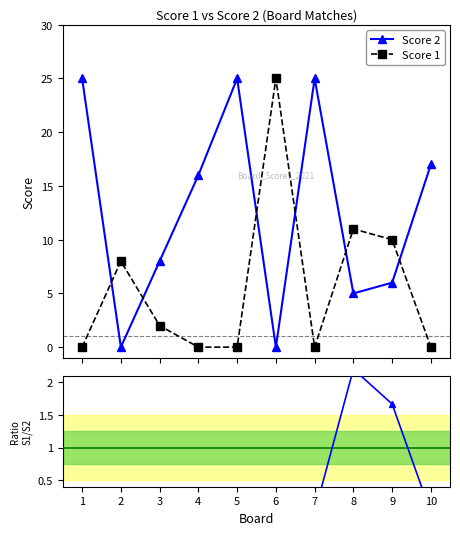

Where is Score 2 nearest to the value 12?

3